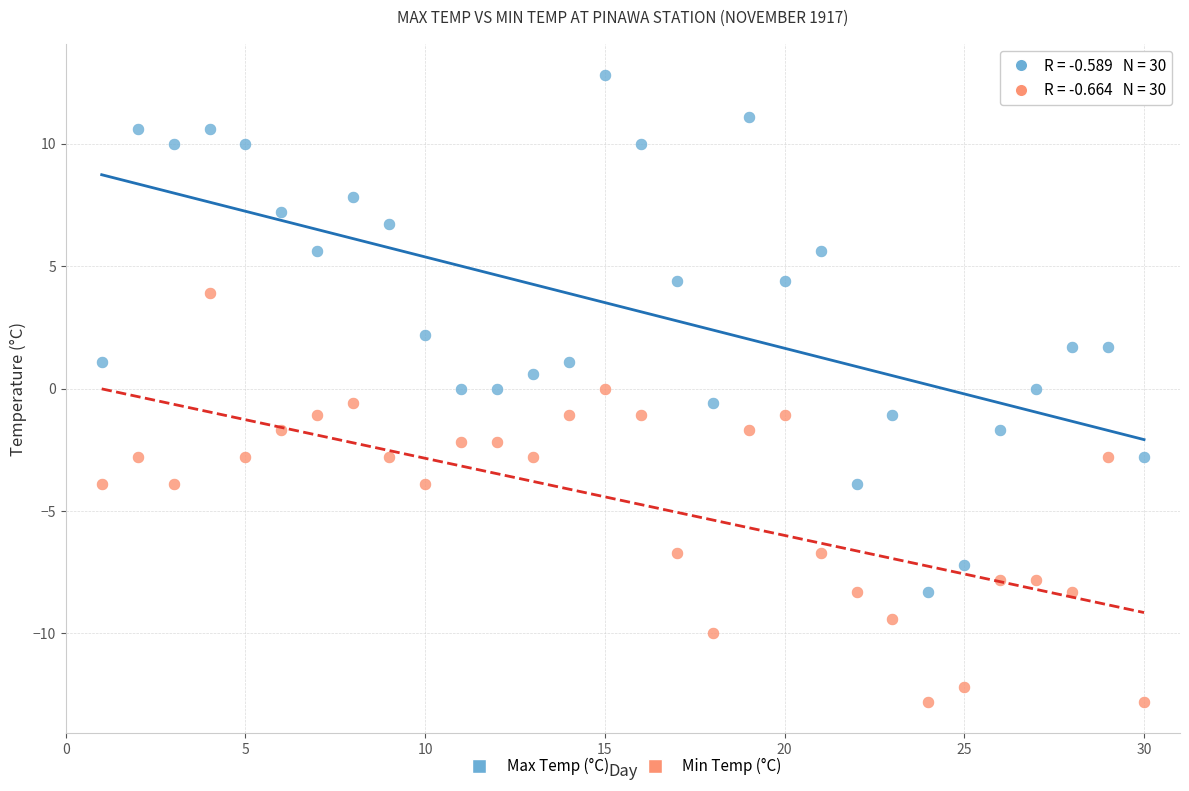

What is the X range (max minus min) for the scatter plot?

29.0